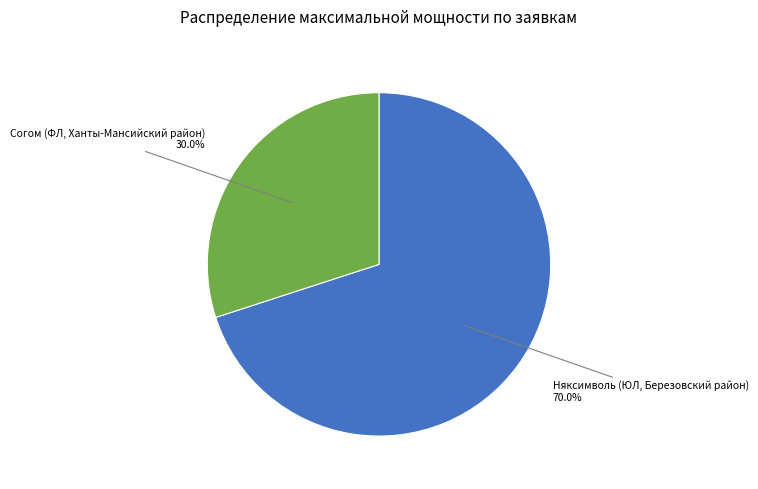

Rank the categories by value from highest to lowest.

Няксимволь (ЮЛ, Березовский район), Согом (ФЛ, Ханты-Мансийский район)